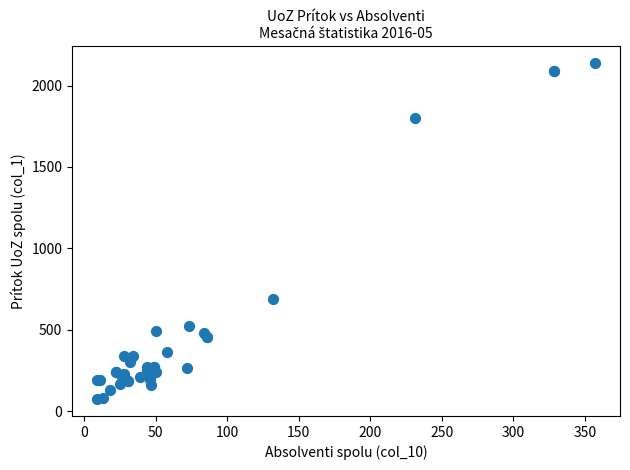

What Y value in the scatter plot is closest to 1107?

691